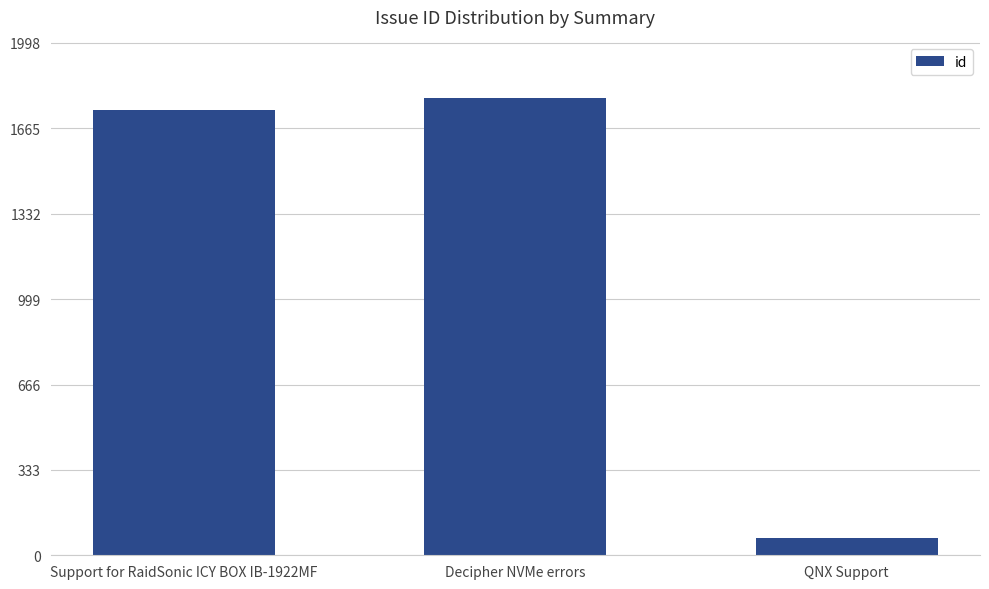

Reading left to right, list all the values displayed in this chart.

Support for RaidSonic ICY BOX IB-1922MF=1735	Decipher NVMe errors=1785	QNX Support=68